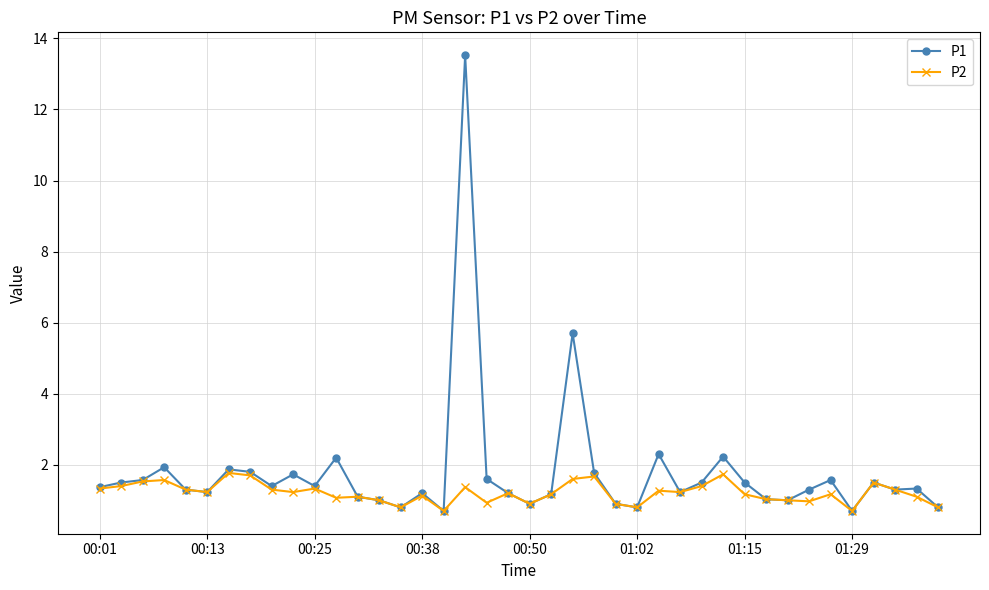

True or false: P2 has more than 2 points higher than both neighbors.

True